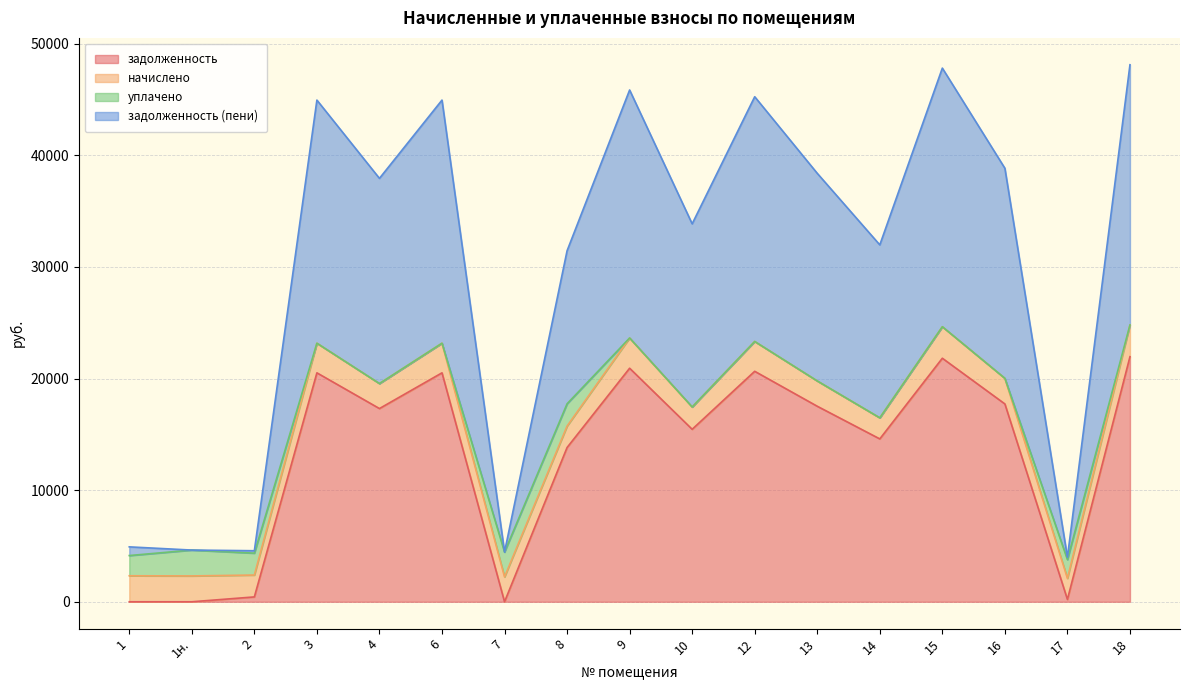

The value of задолженность at 6 is 20516.0. True or false?

True